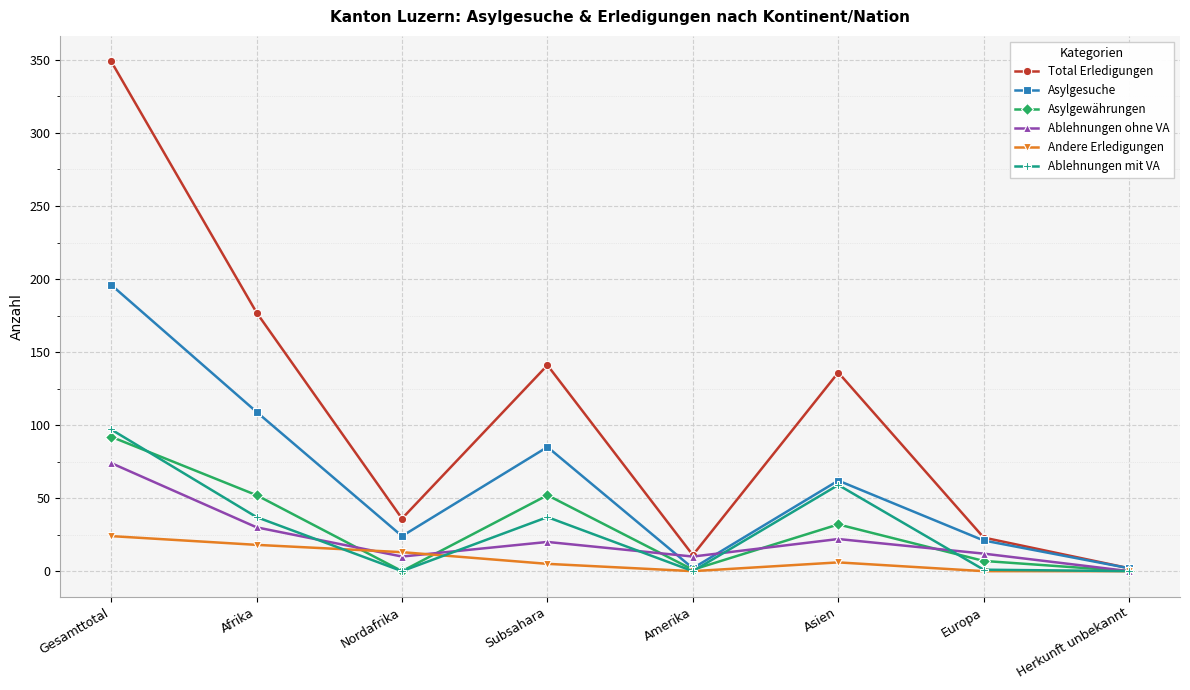

True or false: Asylgewährungen has a value of 32 at Asien.

True